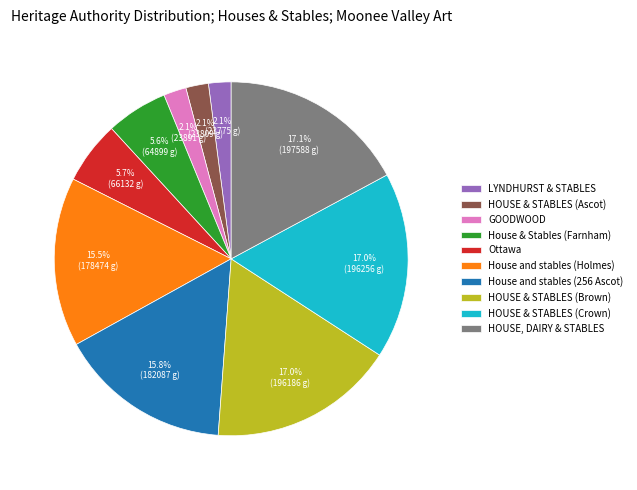

To the nearest percent, what portion does HOUSE, DAIRY & STABLES represent?

17%